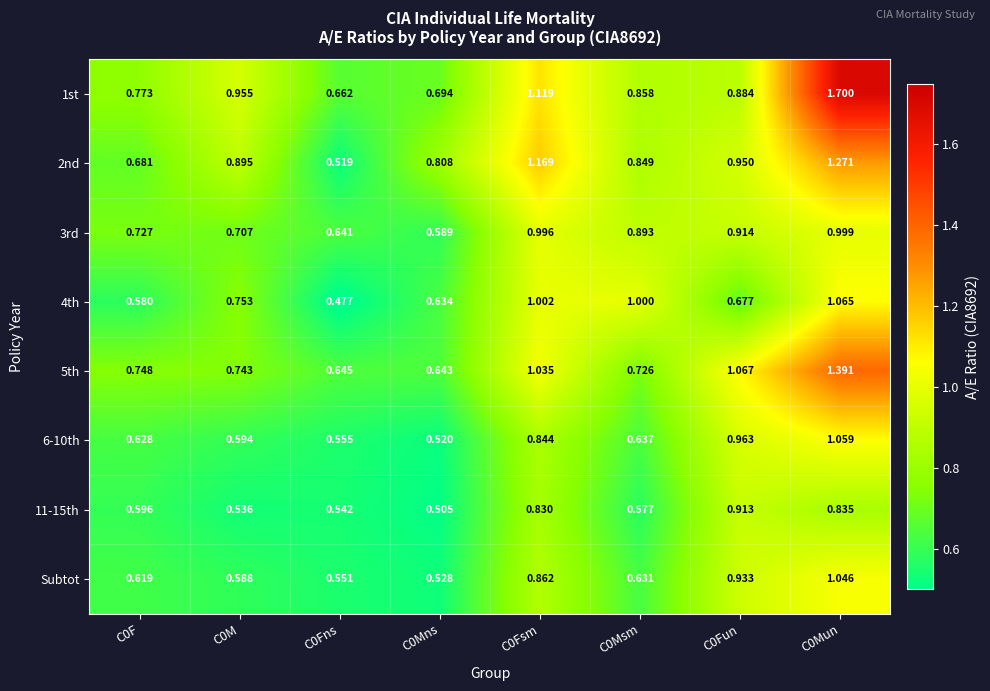

Is the value of 5th at C0F greater than the value of 4th at C0Fsm?

No